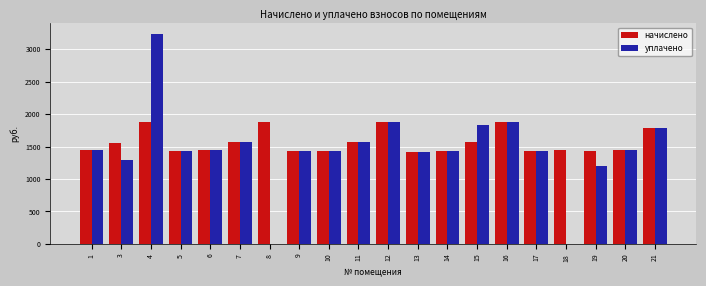

What is the sum of the начислено values at 13 and 10?

2846.1